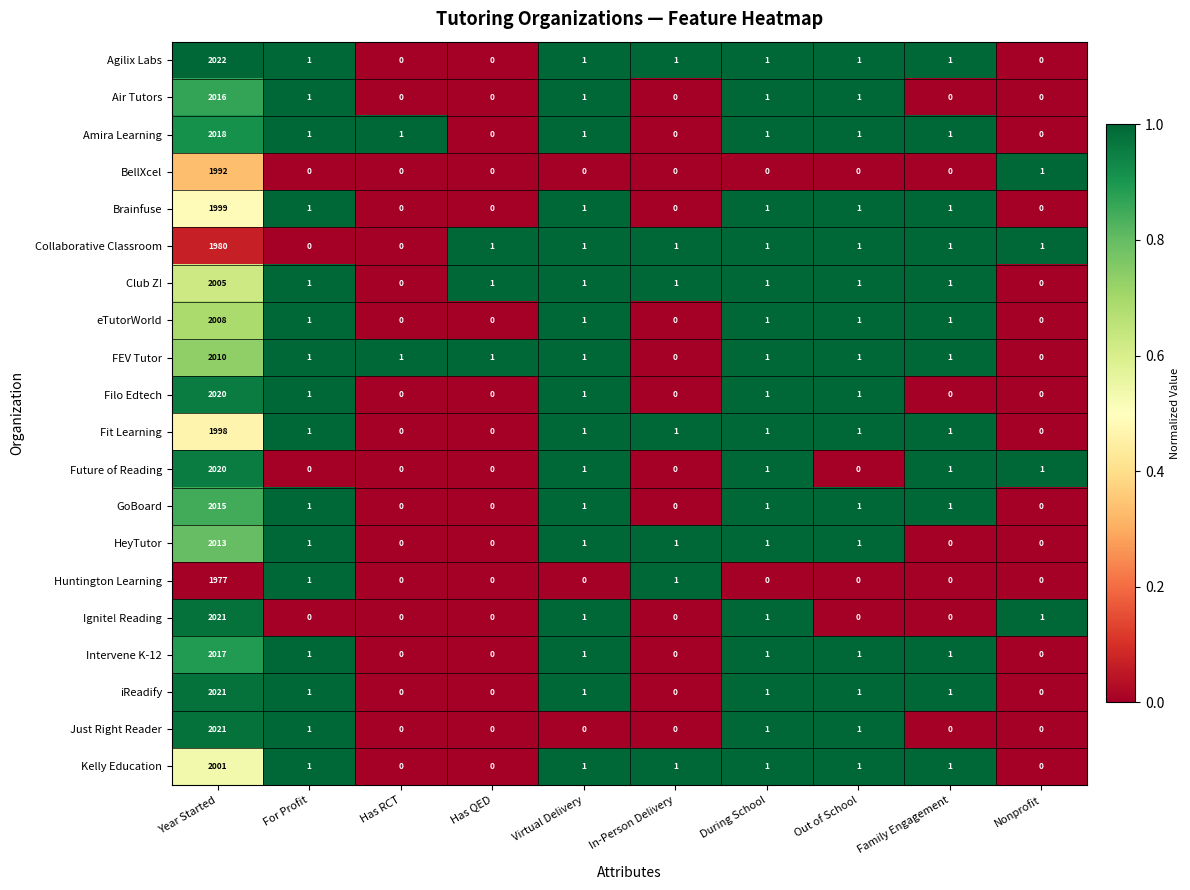

At which label does GoBoard first exceed 1?

Year Started